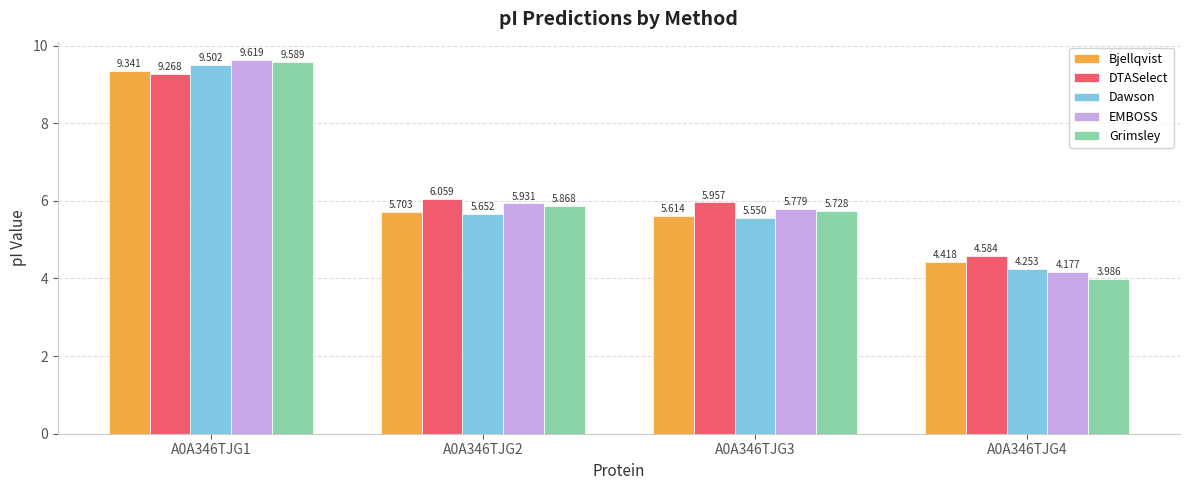

How many bars are there in total?

20